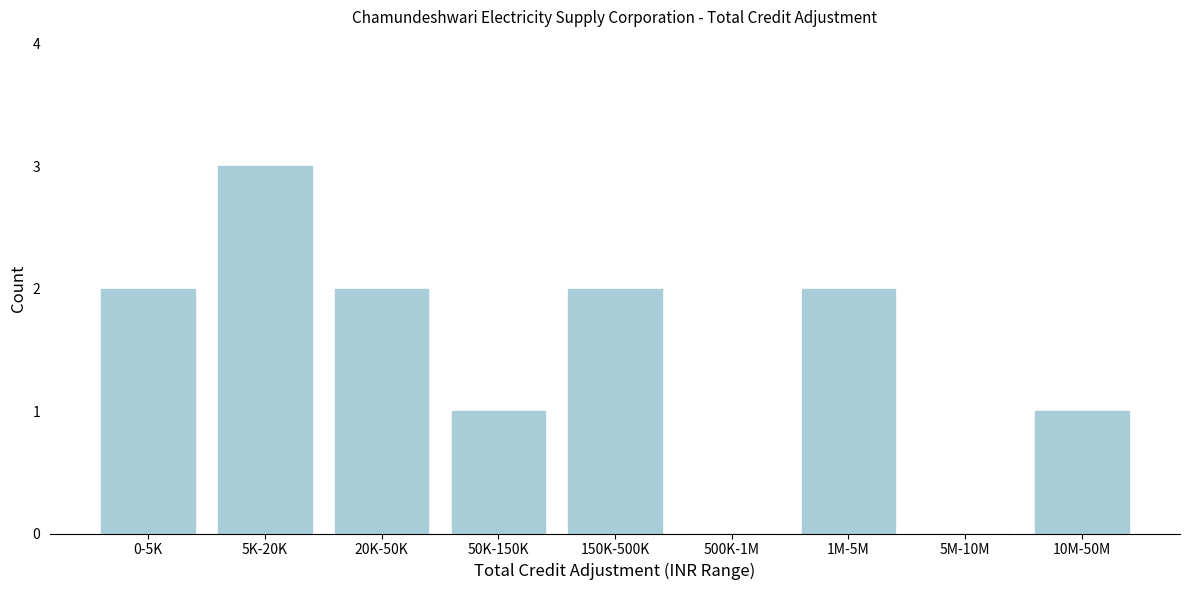

Reading left to right, what are all the values shown in this chart?

0-5K=2	5K-20K=3	20K-50K=2	50K-150K=1	150K-500K=2	500K-1M=0	1M-5M=2	5M-10M=0	10M-50M=1